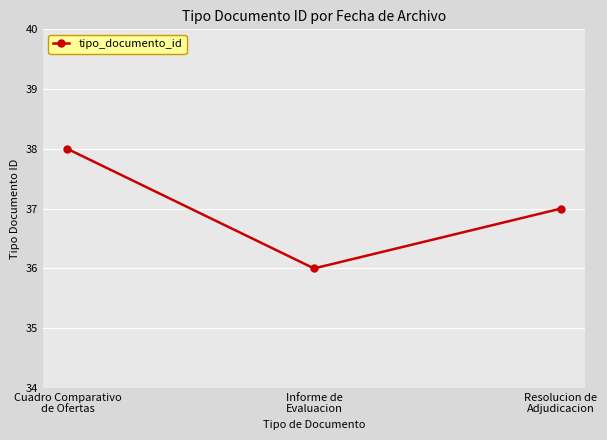

What is the maximum value shown in the chart?

38